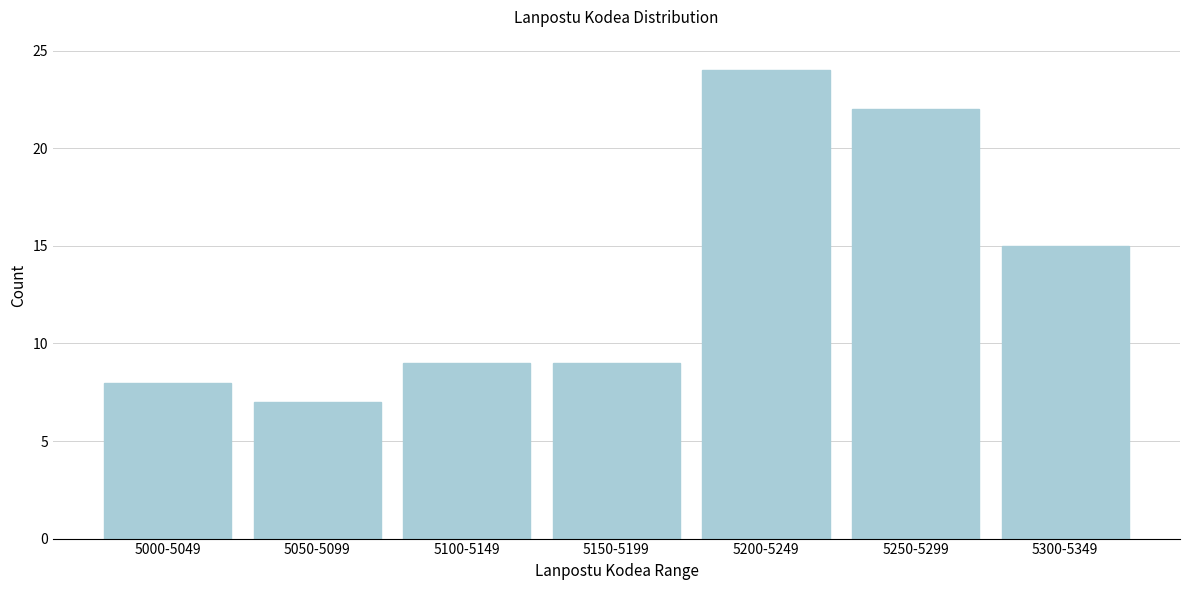

Reading right to left, what are all the values shown in this chart?

5300-5349=15	5250-5299=22	5200-5249=24	5150-5199=9	5100-5149=9	5050-5099=7	5000-5049=8